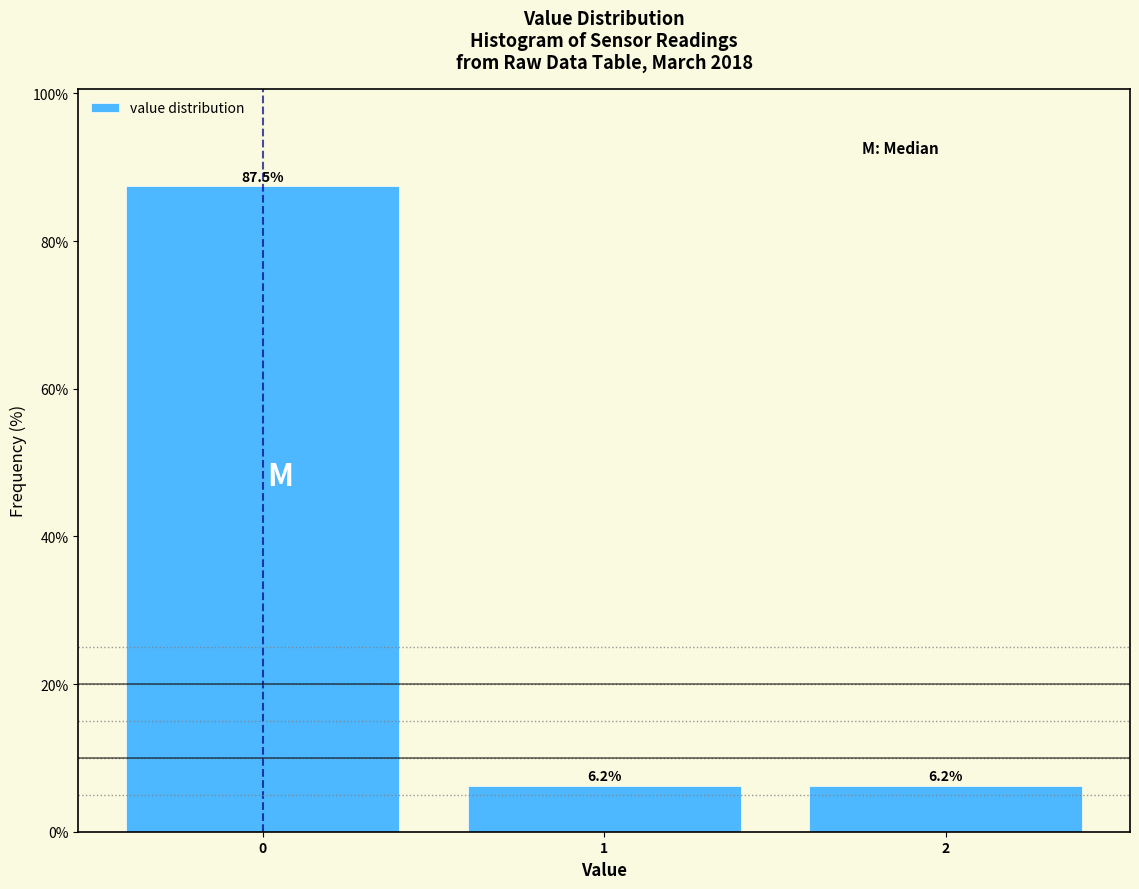

What is the value of the 1st bar from the left?

87.5